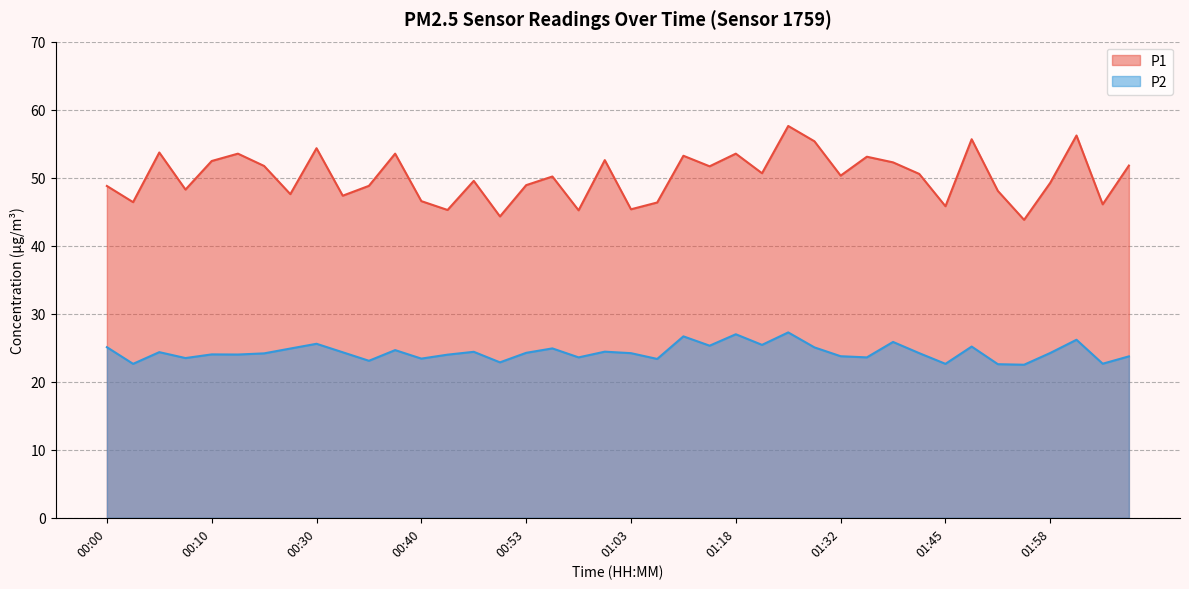

Count the number of categories in the chart.

40